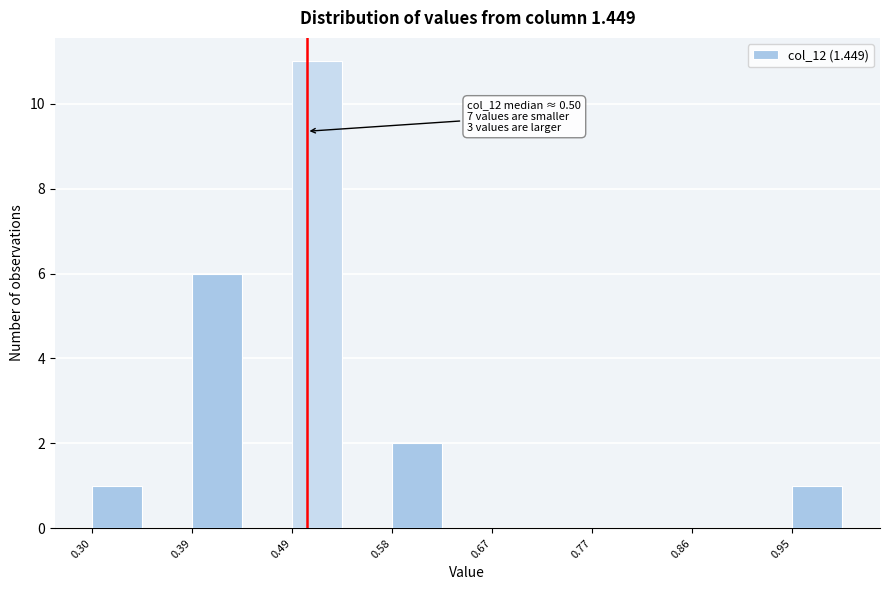

Which range on the x-axis has the tallest bar?

0.49 to 0.53